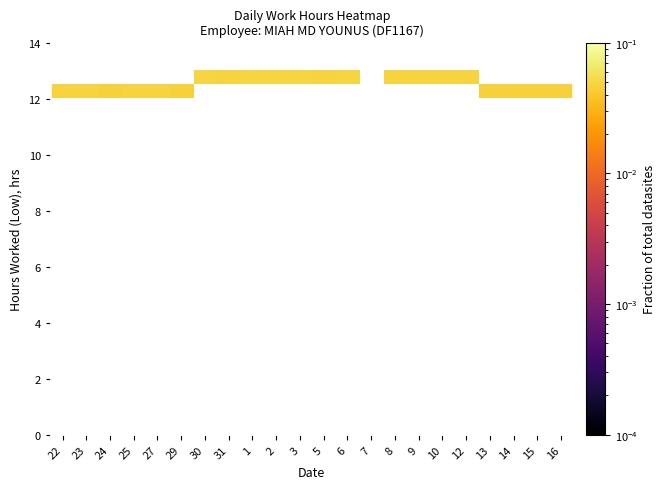

How many series are shown in this chart?

28